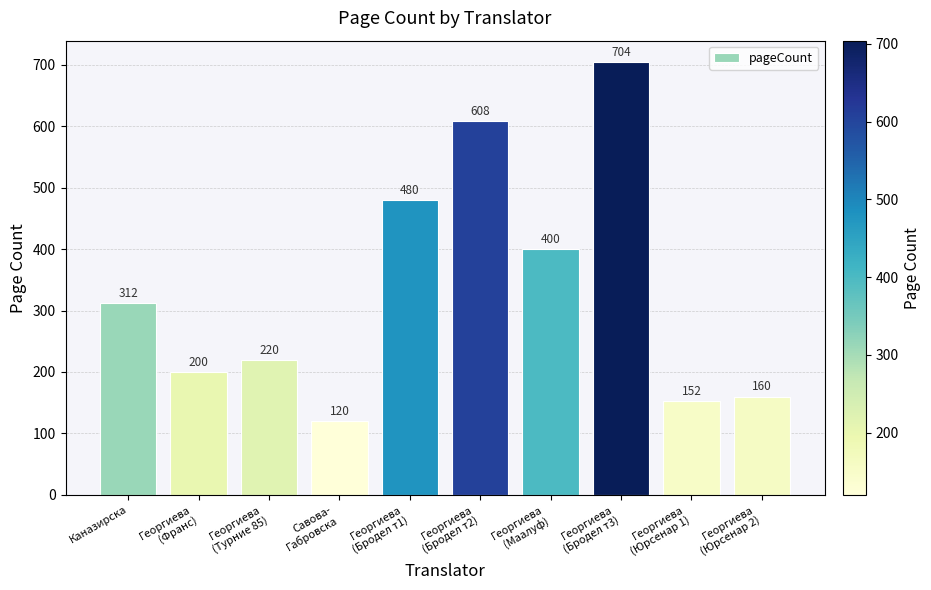

Reading left to right, extract all data points from this chart.

312	200	220	120	480	608	400	704	152	160